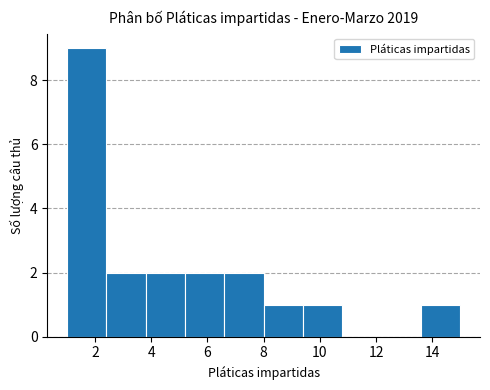

Reading left to right, transcribe this chart: for each bar, give the range it covers on the x-axis and its height. The values are not printed on the chart, so give them approximately, as read against the axis.

1.0 to 2.4: 9
2.4 to 3.8: 2
3.8 to 5.2: 2
5.2 to 6.6: 2
6.6 to 8.0: 2
8.0 to 9.4: 1
9.4 to 10.8: 1
10.8 to 12.2: 0
12.2 to 13.6: 0
13.6 to 15.0: 1